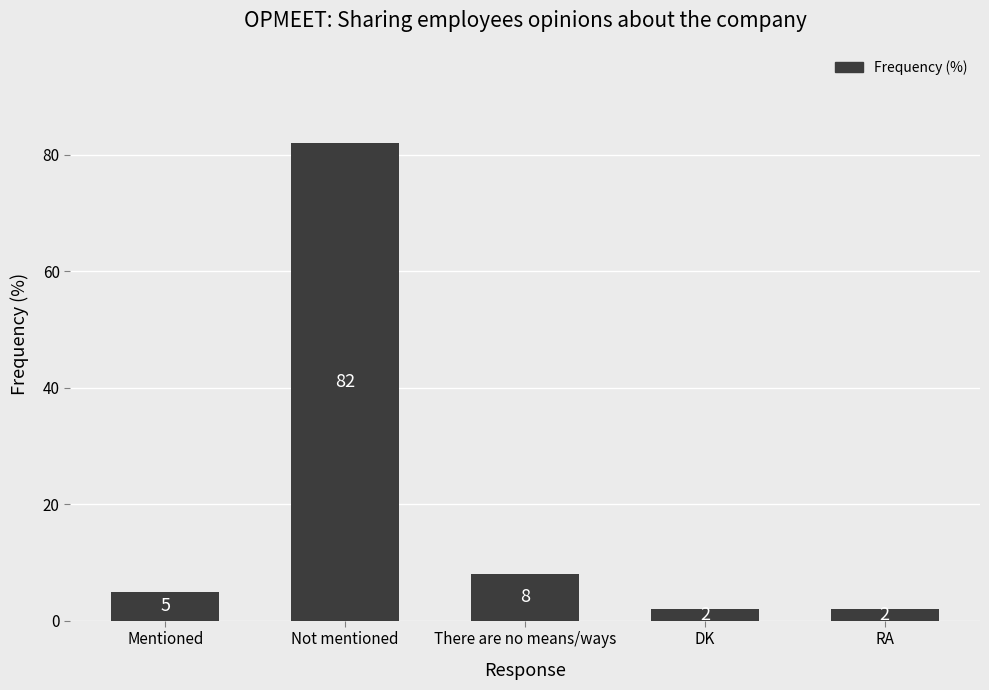

Count the number of data series in this chart.

1